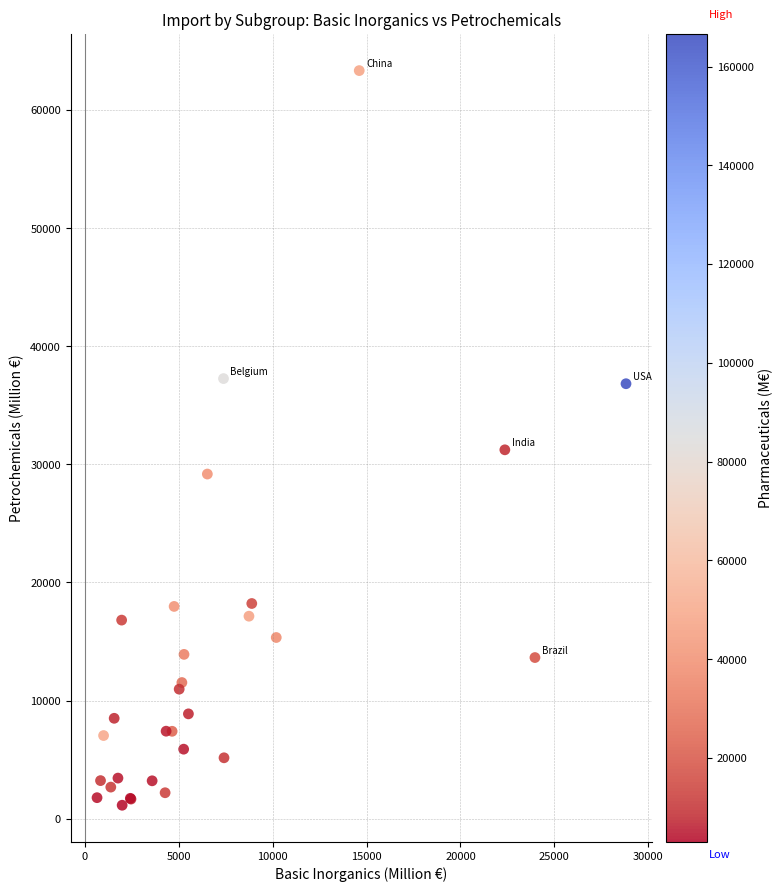

What Y value in the scatter plot is closest to 32242?

31234.7